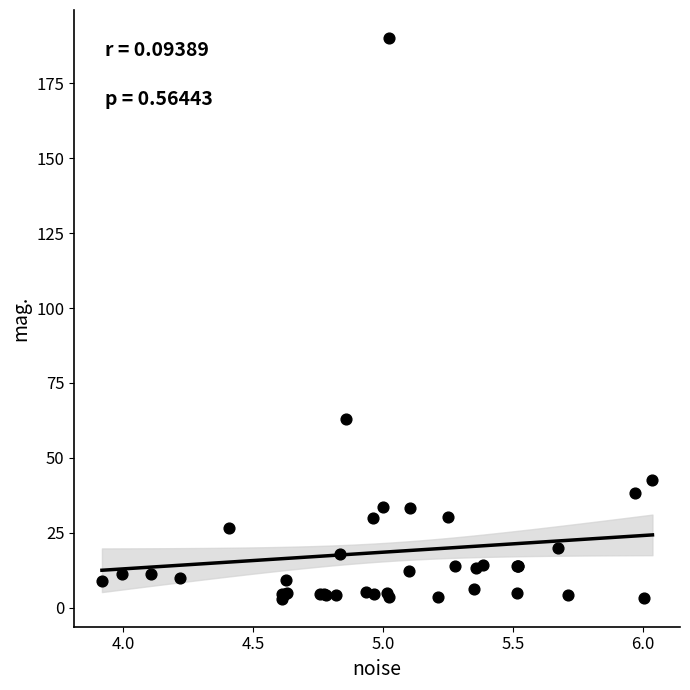

What Y value in the scatter plot is closest to 96?

62.9